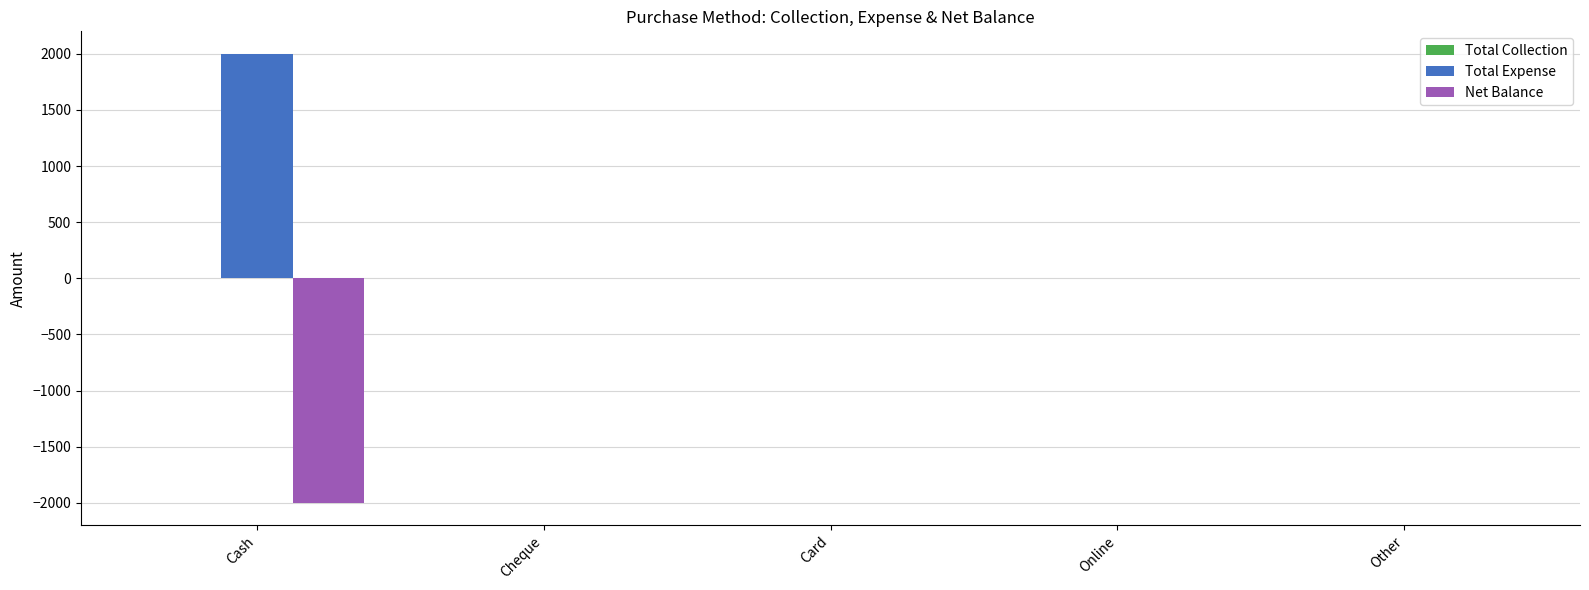

Is the value of Net Balance at Cash greater than the value of Total Expense at Online?

No